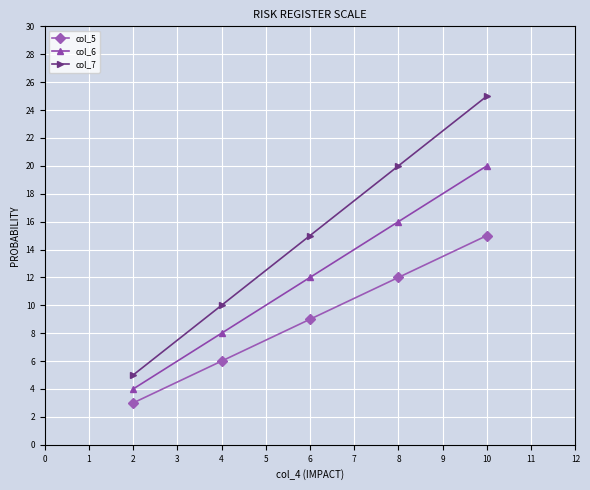

What is the difference between the maximum and second lowest values in the col_7 series?

15